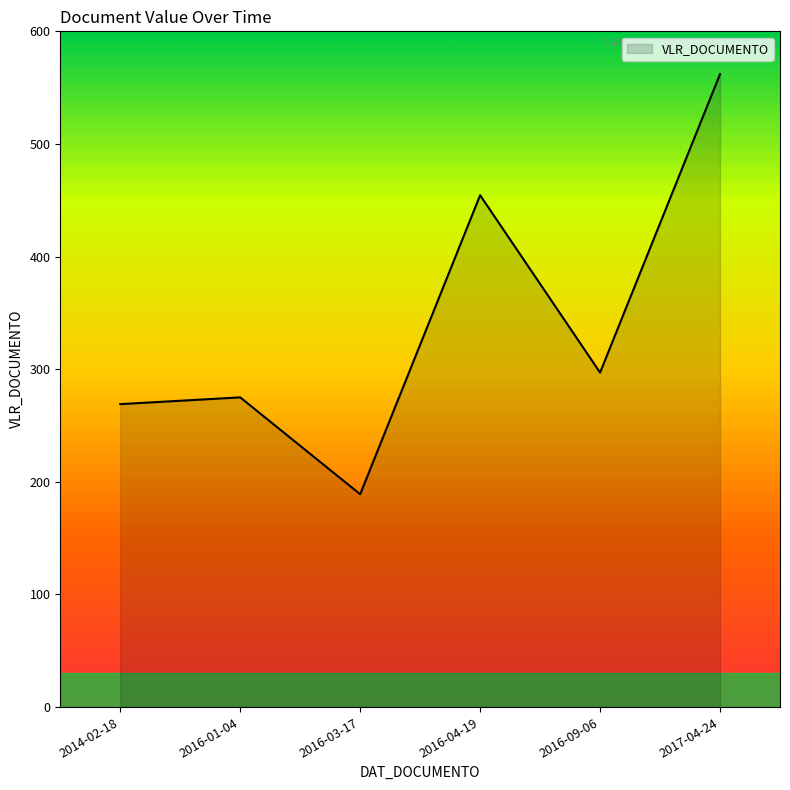

What is the change in value from 2016-01-04 to 2017-04-24?

+287.0